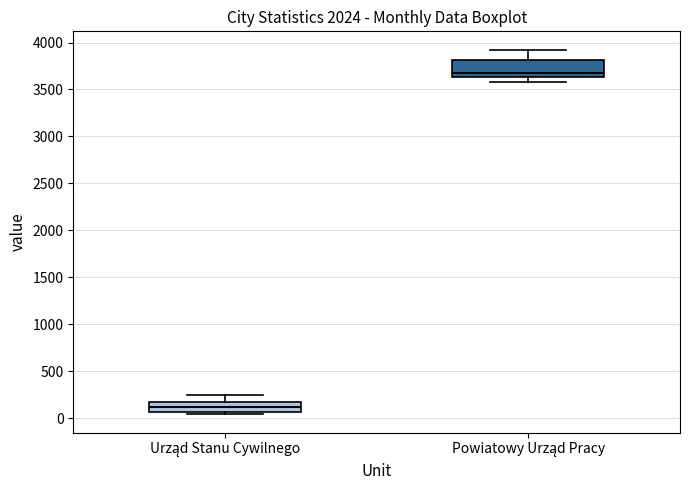

Comparing the boxes themselves (not the whiskers), which one is the tallest?

Powiatowy Urząd Pracy